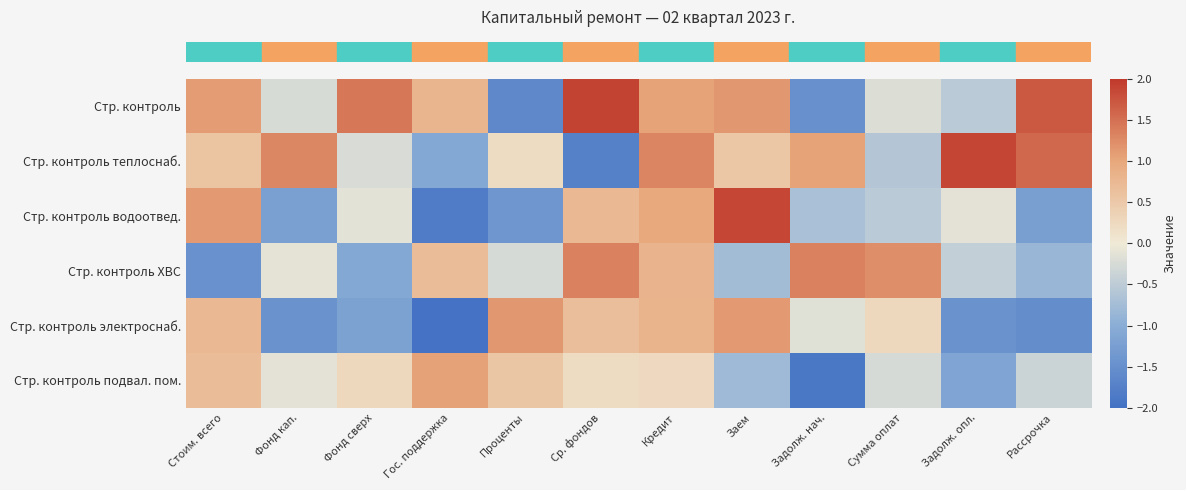

What is the greatest value displayed?

1.9